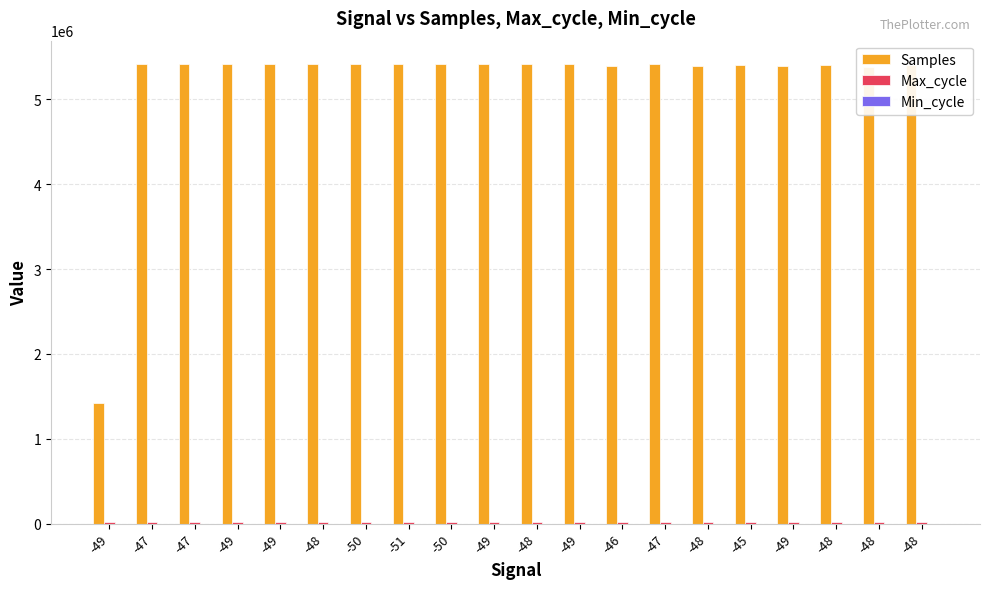

Are the bars horizontal?

No